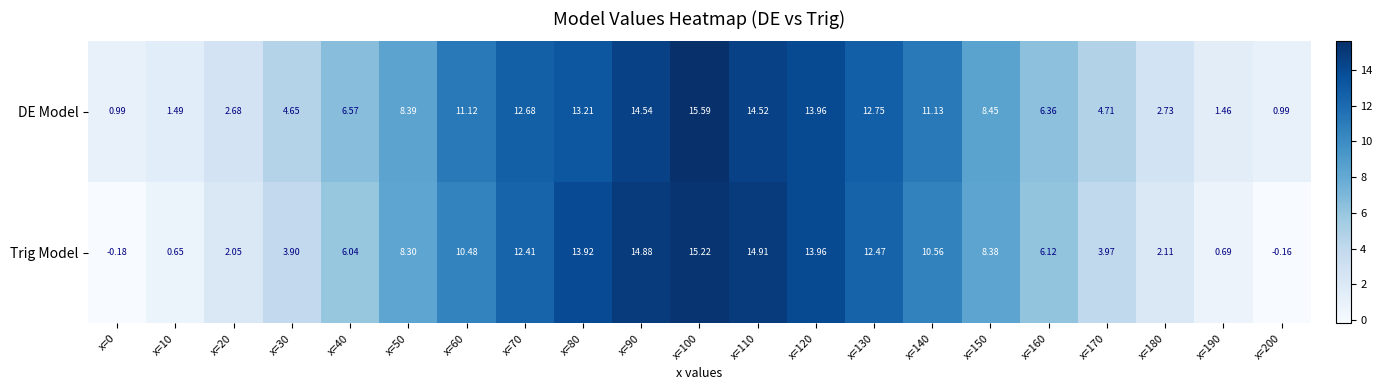

Rank the series by their average value, from lowest to highest.

Trig Model, DE Model